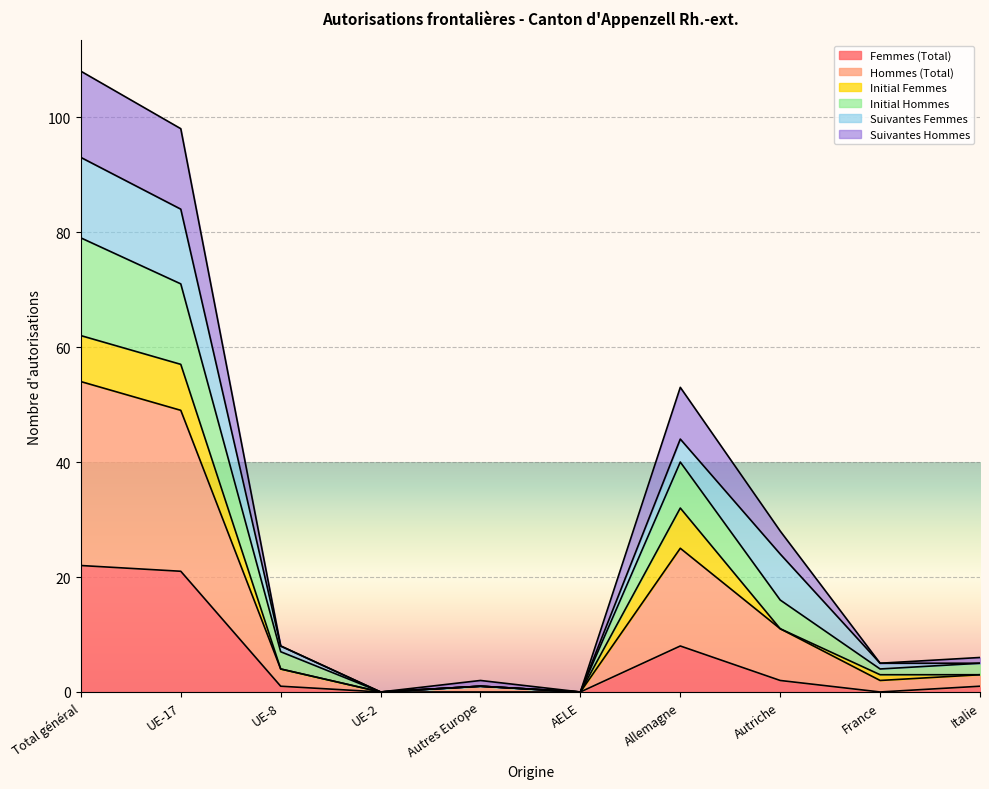

The value of Femmes (Total) at UE-2 is 0. True or false?

True